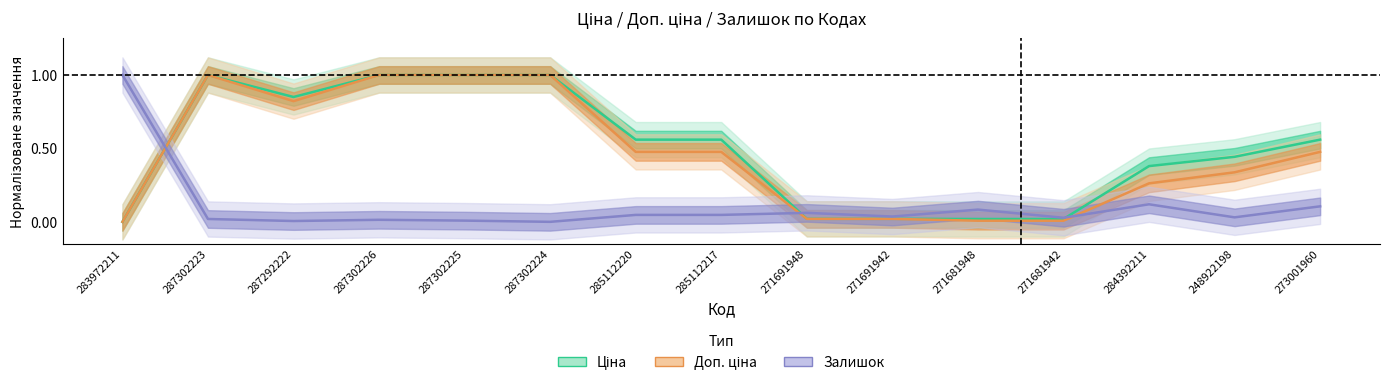

True or false: Залишок and Ціна cross at least once.

True